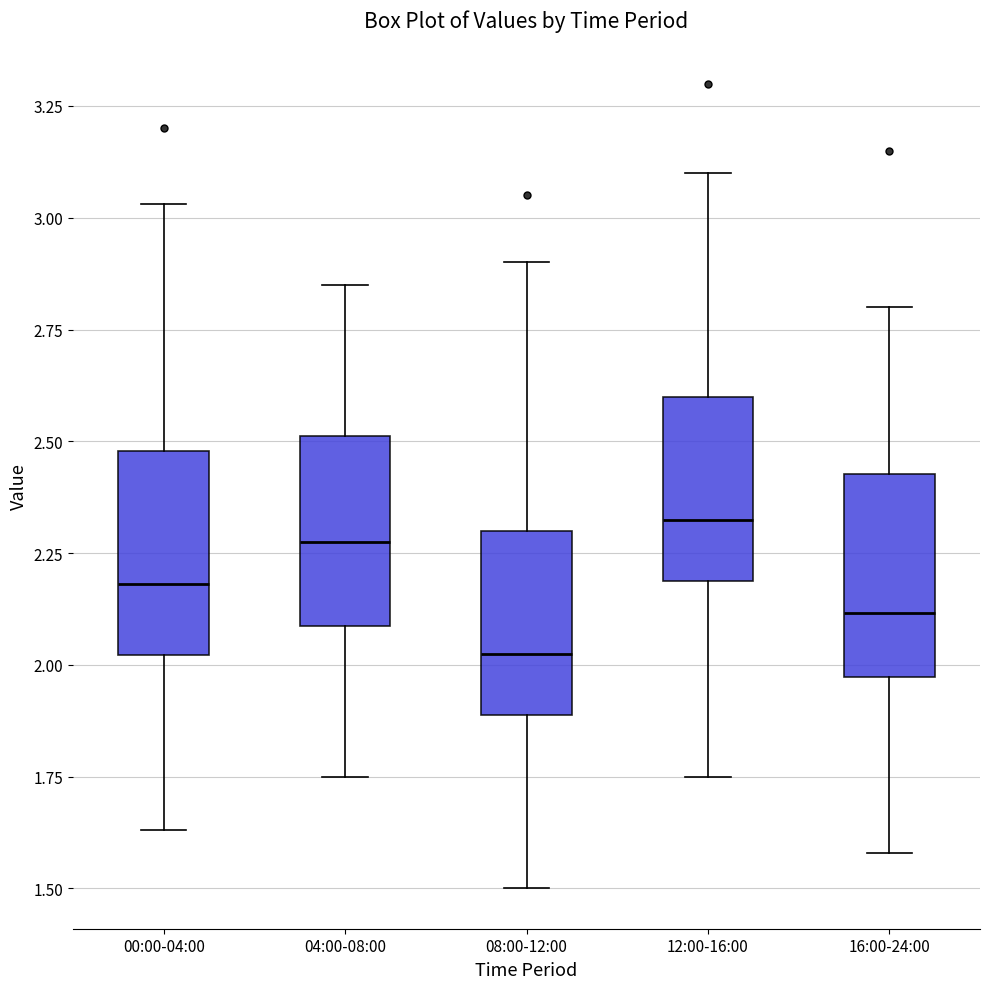

Reading left to right, transcribe this box plot: for each box, give where its median line is, the range the box spans, and where its two whiskers end, as read against the y-axis. The values are not printed on the chart, so give them approximately, as read against the axis.

00:00-04:00: median 2.20, box 2.00 to 2.50, whiskers 1.65 to 3.05
04:00-08:00: median 2.30, box 2.10 to 2.50, whiskers 1.75 to 2.85
08:00-12:00: median 2.05, box 1.90 to 2.30, whiskers 1.50 to 2.90
12:00-16:00: median 2.35, box 2.20 to 2.60, whiskers 1.75 to 3.10
16:00-24:00: median 2.10, box 1.95 to 2.45, whiskers 1.60 to 2.80